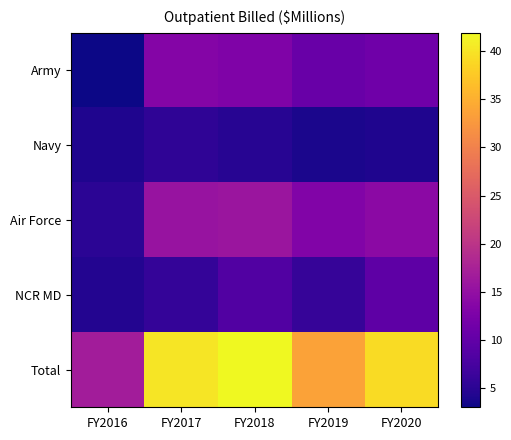

How many data points does each series have?

5